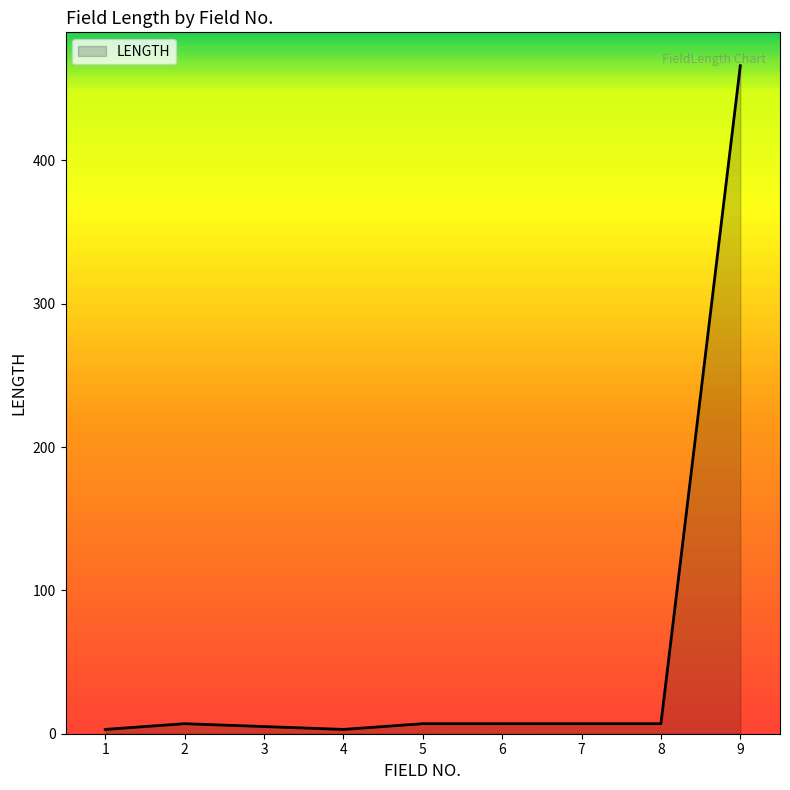

What is the difference between the maximum and second lowest values?

463